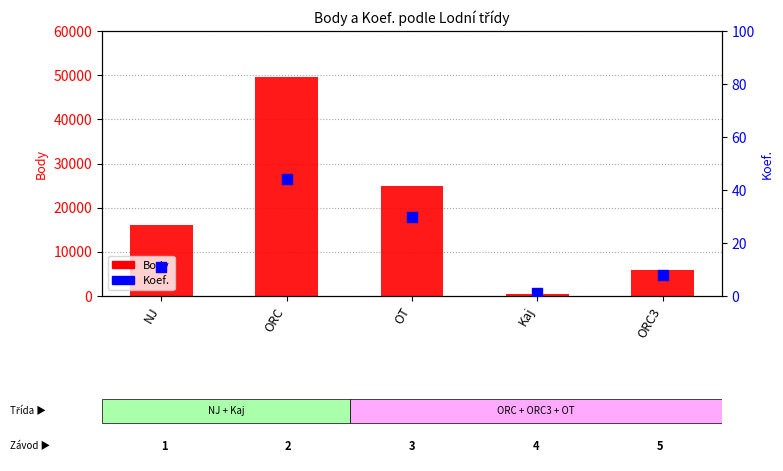

What are all the series names shown in the legend?

Body, Koef.